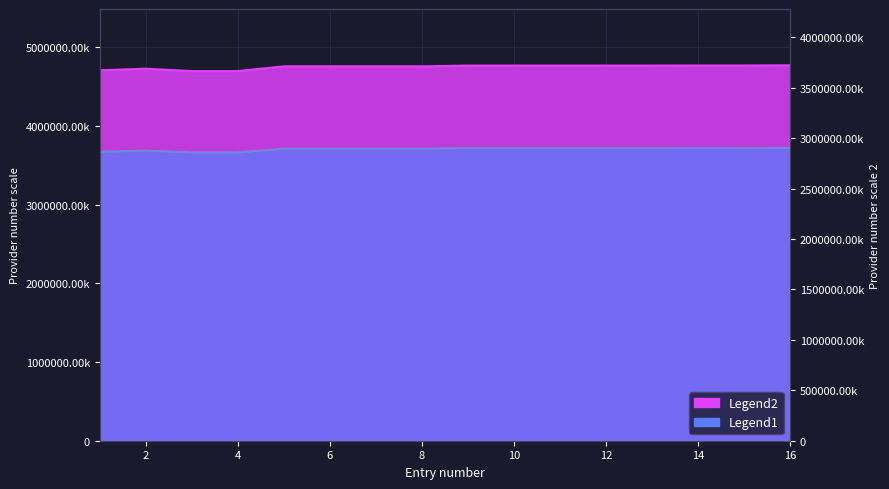

Where is the first local maximum for Legend1?

2